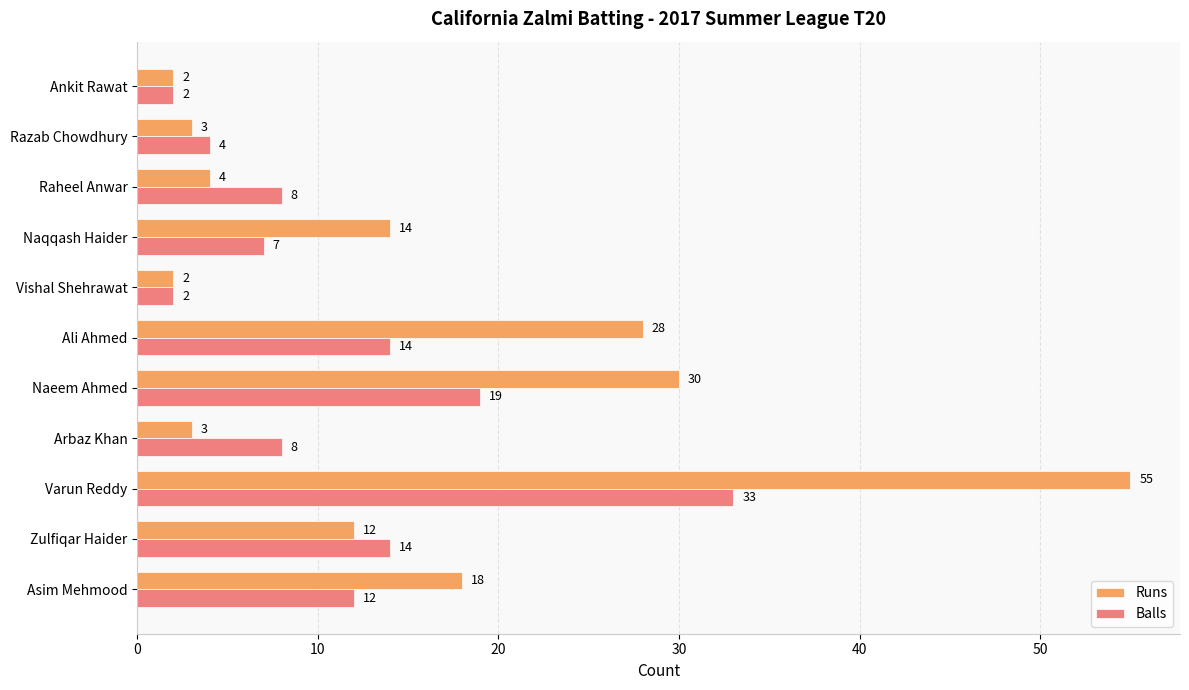

What is the average value of the Balls series?

11